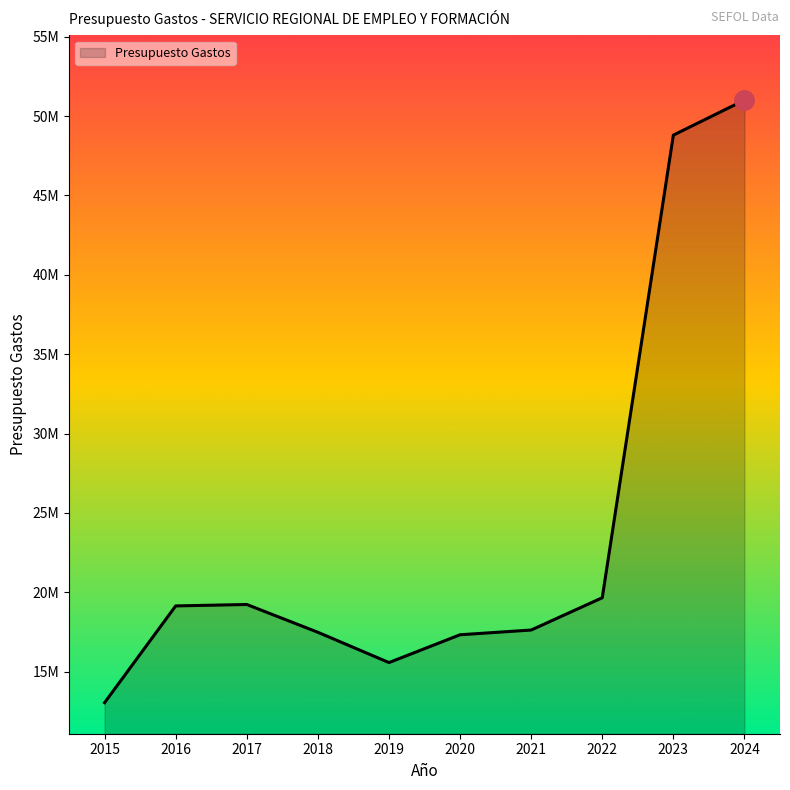

Reading left to right, list all the values displayed in this chart.

13039909	19136546	19226634	17475648	15566890	17319580	17617278	19651800	48801818	51009227